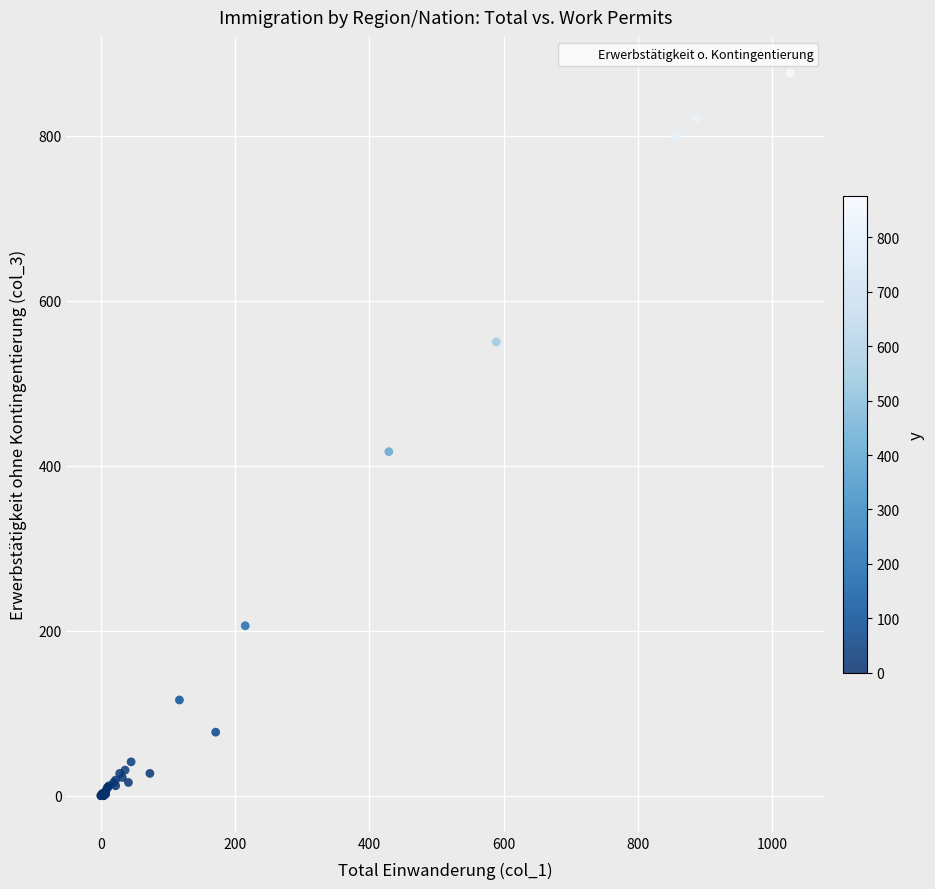

What Y value in the scatter plot is closest to 438?

417